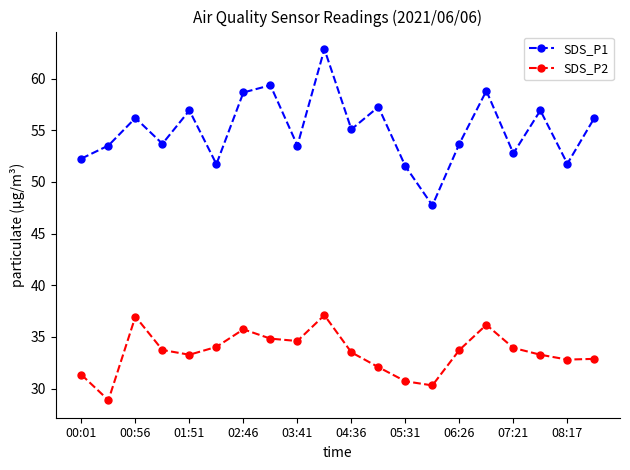

Does the chart have visible grid lines?

No